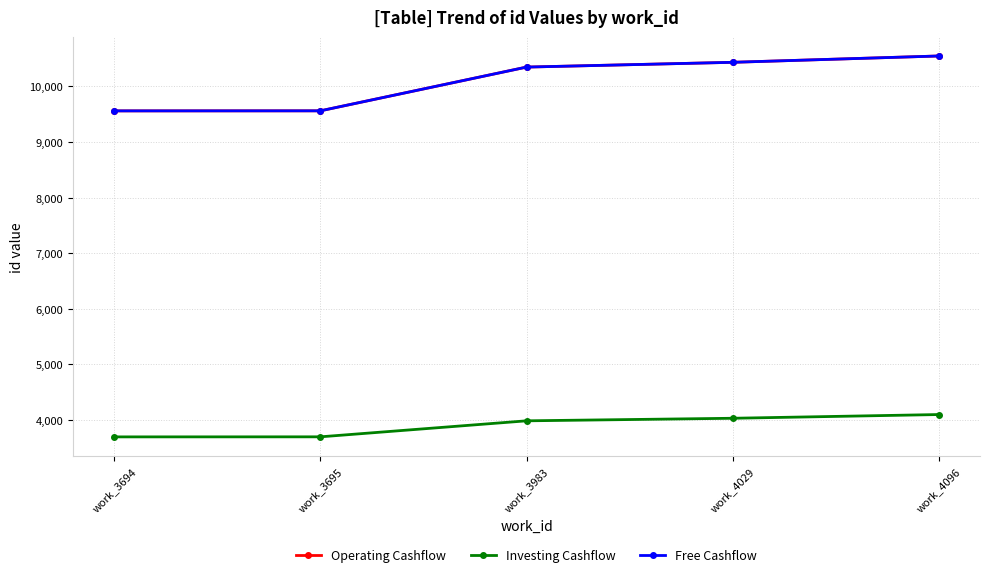

The value of Operating Cashflow at work_3983 is 10348. True or false?

True